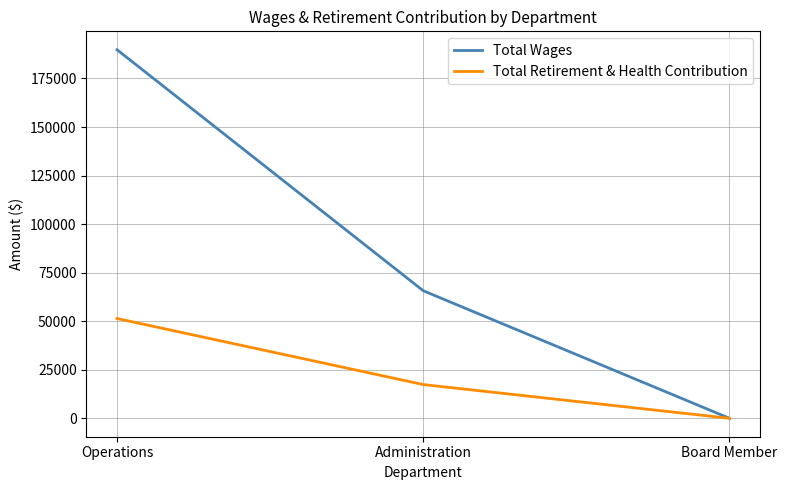

Which category has the highest value in the Total Retirement & Health Contribution series?

Operations